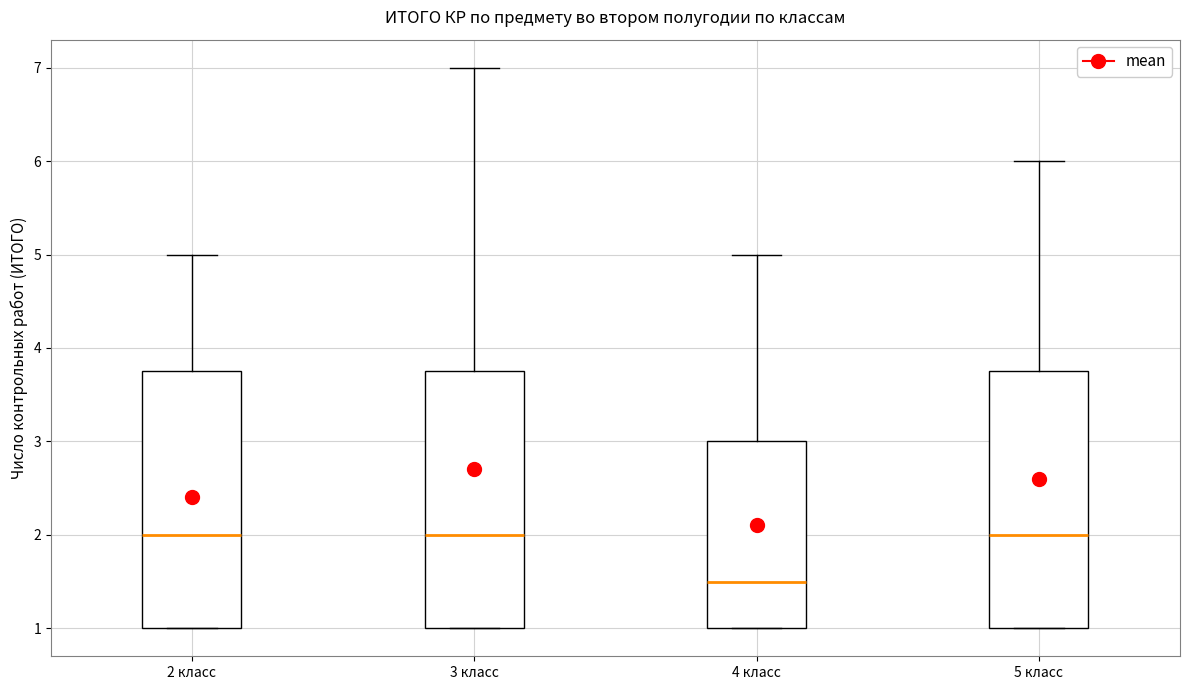

Reading left to right, transcribe this box plot: for each box, give where its median line is, the range the box spans, and where its two whiskers end, as read against the y-axis. The values are not printed on the chart, so give them approximately, as read against the axis.

2 класс: median 2.0, box 1.0 to 3.8, whiskers 1.0 to 5.0
3 класс: median 2.0, box 1.0 to 3.8, whiskers 1.0 to 7.0
4 класс: median 1.5, box 1.0 to 3.0, whiskers 1.0 to 5.0
5 класс: median 2.0, box 1.0 to 3.8, whiskers 1.0 to 6.0